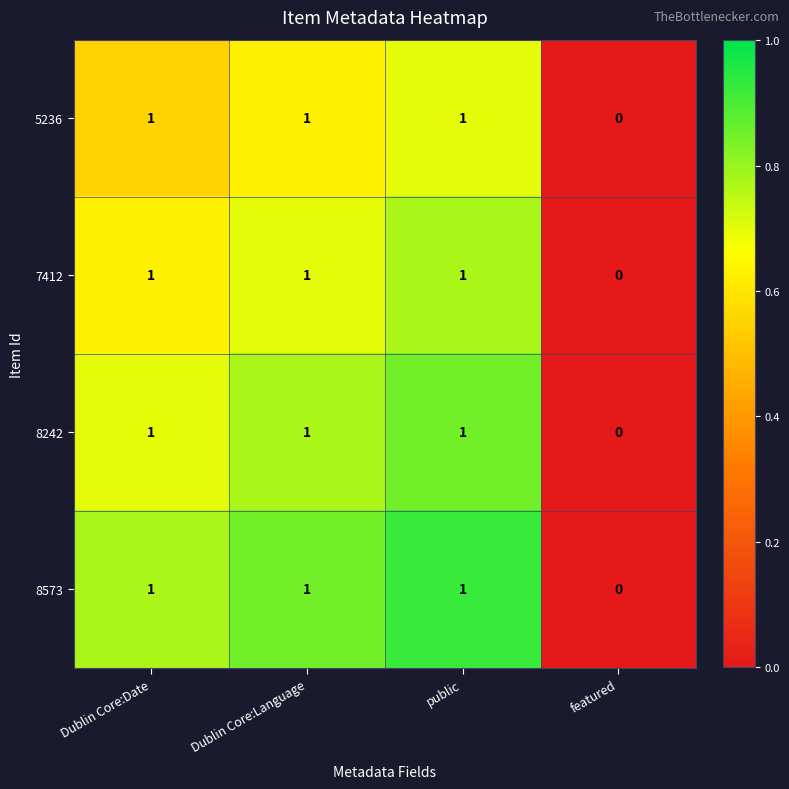

What is the sum of all 5236 values?

3